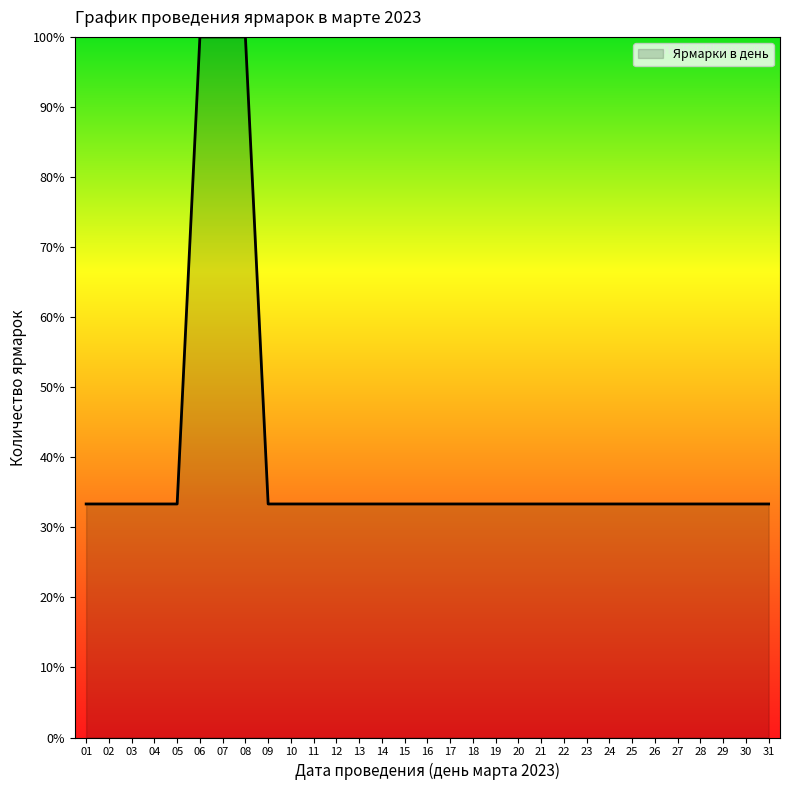

What is the difference between the maximum and minimum values?

66.7